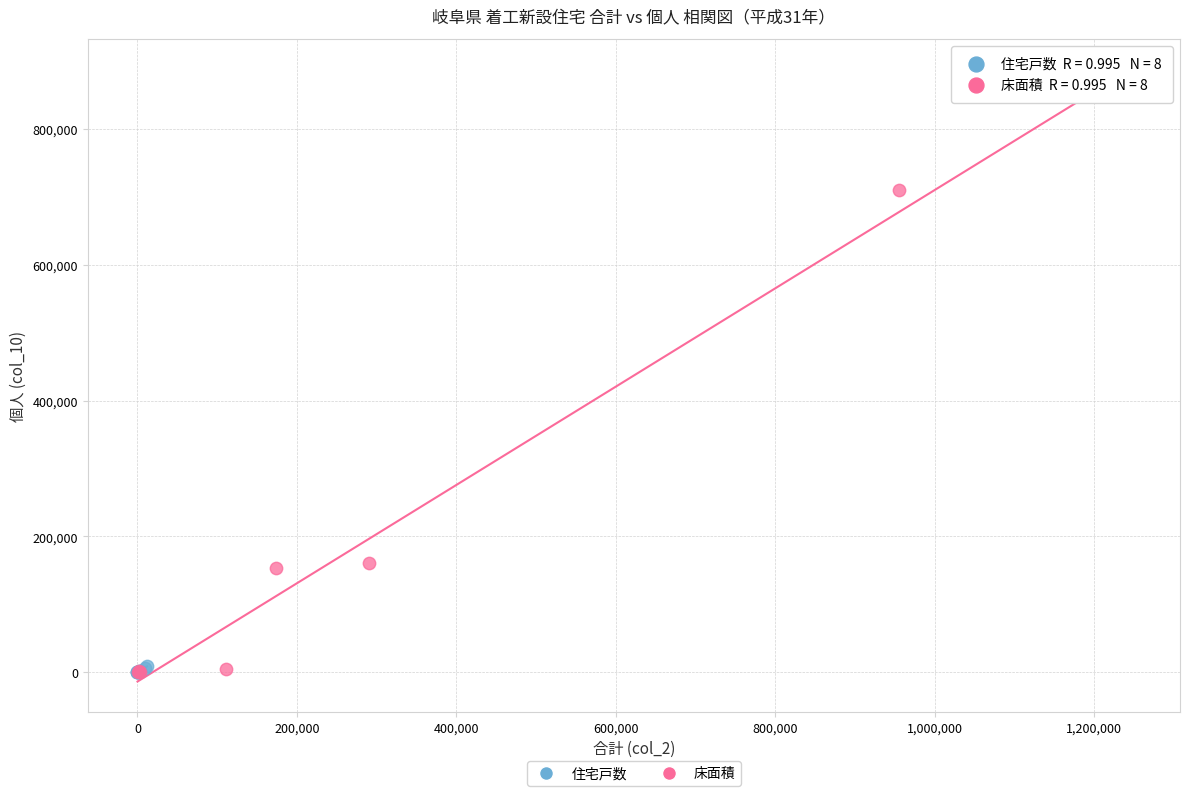

Which series contains the highest Y value?

床面積